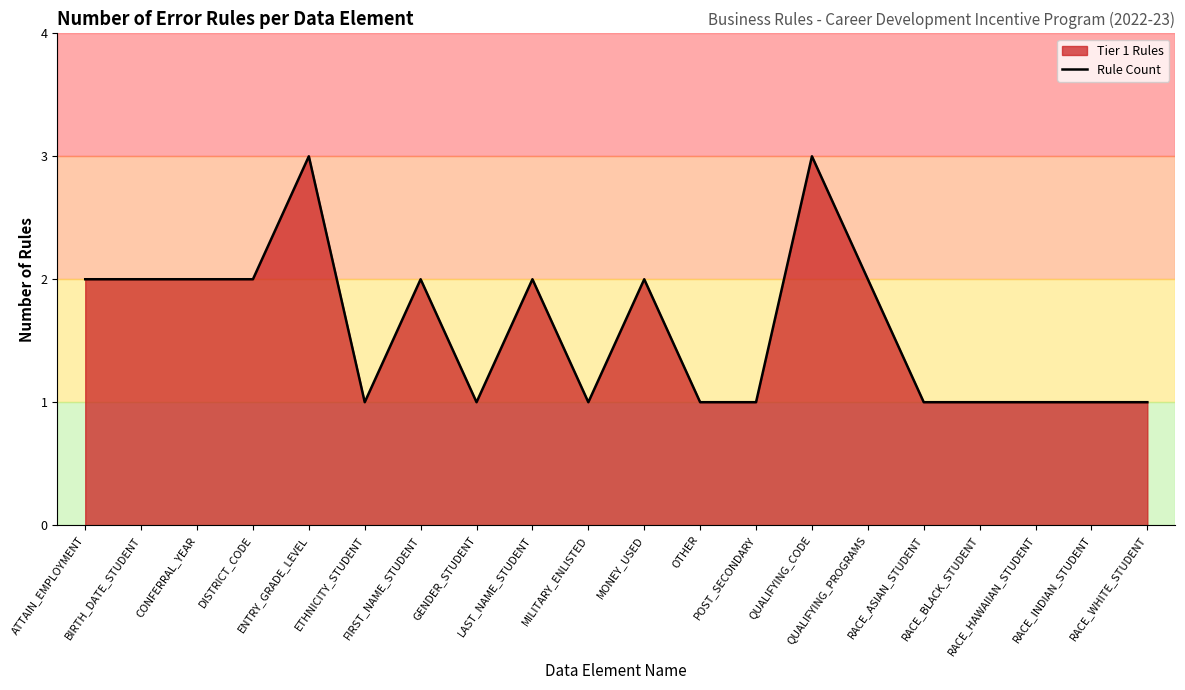

Between ETHNICITY_STUDENT and RACE_HAWAIIAN_STUDENT, which is larger?

ETHNICITY_STUDENT